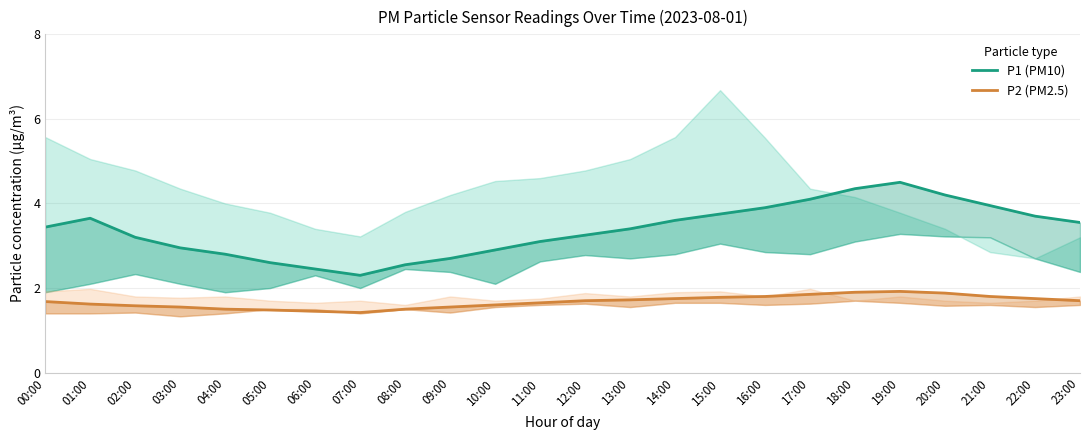

Reading left to right, what are all the values shown in this chart?

P1 (PM10): 00:00=3.4	01:00=3.6	02:00=3.2	03:00=3.0	04:00=2.8	05:00=2.6	06:00=2.5	07:00=2.3	08:00=2.5	09:00=2.7	10:00=2.9	11:00=3.1	12:00=3.2	13:00=3.4	14:00=3.6	15:00=3.8	16:00=3.9	17:00=4.1	18:00=4.3	19:00=4.5	20:00=4.2	21:00=4.0	22:00=3.7	23:00=3.5
P2 (PM2.5): 00:00=1.7	01:00=1.6	02:00=1.6	03:00=1.6	04:00=1.5	05:00=1.5	06:00=1.4	07:00=1.4	08:00=1.5	09:00=1.6	10:00=1.6	11:00=1.6	12:00=1.7	13:00=1.7	14:00=1.8	15:00=1.8	16:00=1.8	17:00=1.9	18:00=1.9	19:00=1.9	20:00=1.9	21:00=1.8	22:00=1.8	23:00=1.7